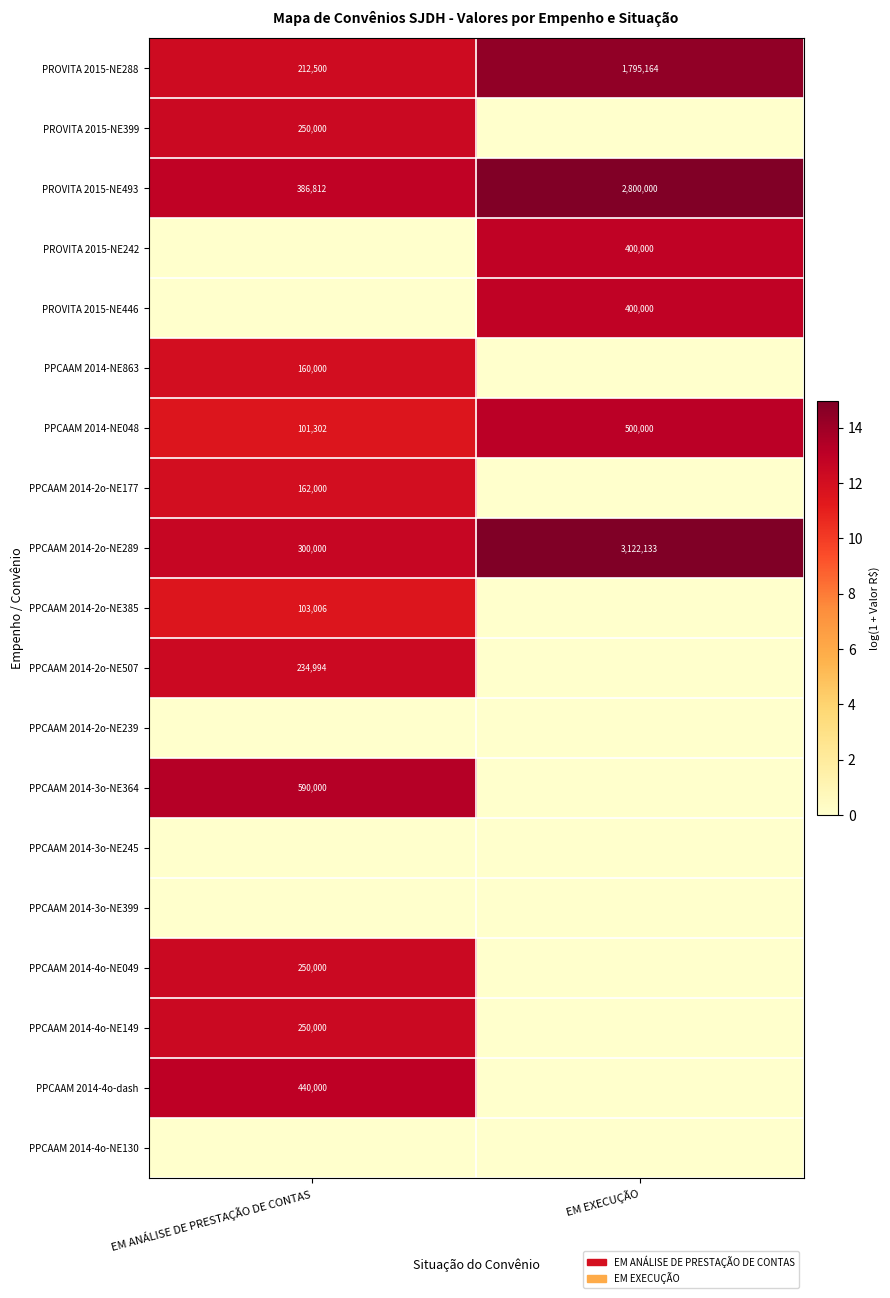

At how many categories does at least one series exceed 6?

2